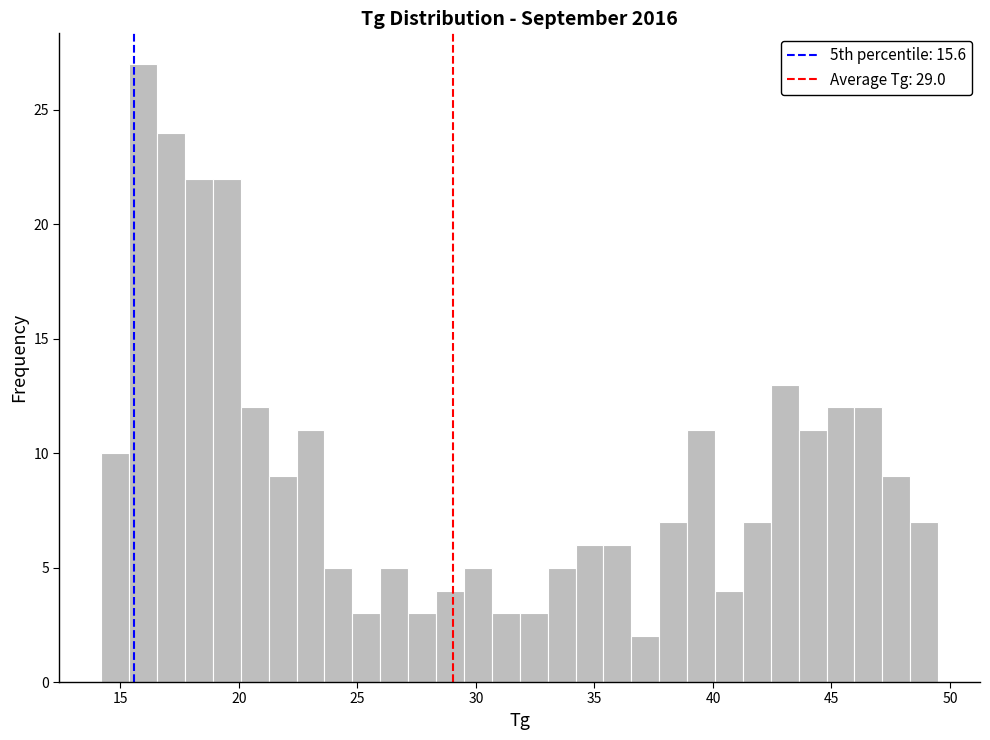

Around what value on the x-axis is the tallest bar? Give the approximate position of its centre, as read against the axis.

16.0